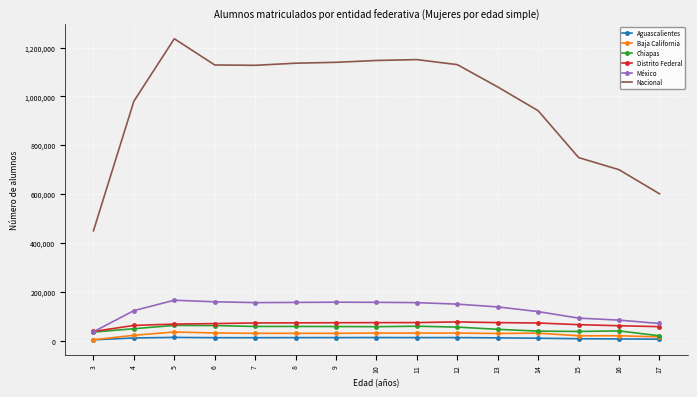

Which series has the largest range (max minus min)?

Nacional